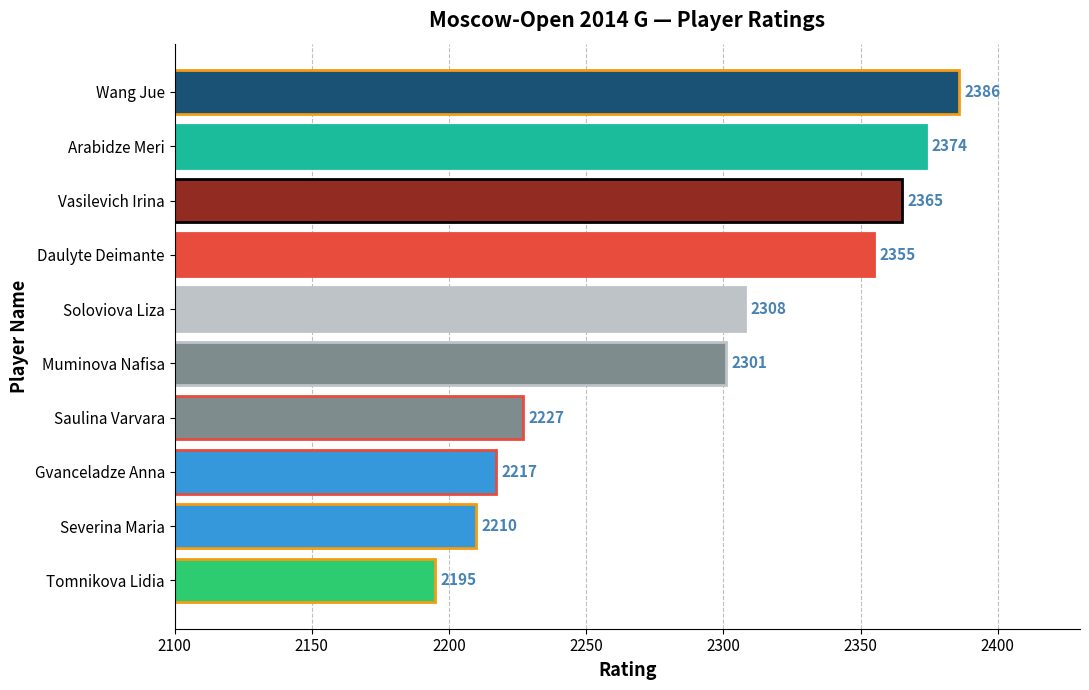

Are the bars grouped side by side (vs. stacked)?

No